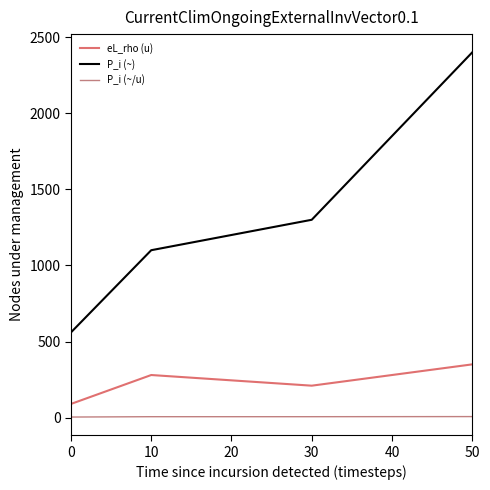

Does the chart display data point markers on the line(s)?

No